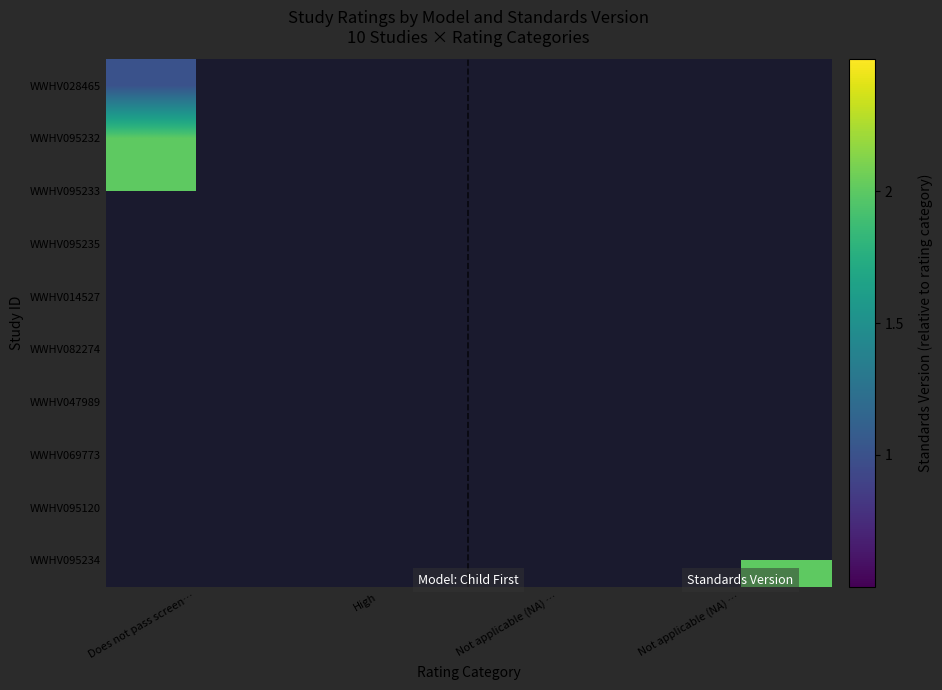

Which has a higher value, Not applicable (NA) … or Not applicable (NA) …?

Not applicable (NA) …